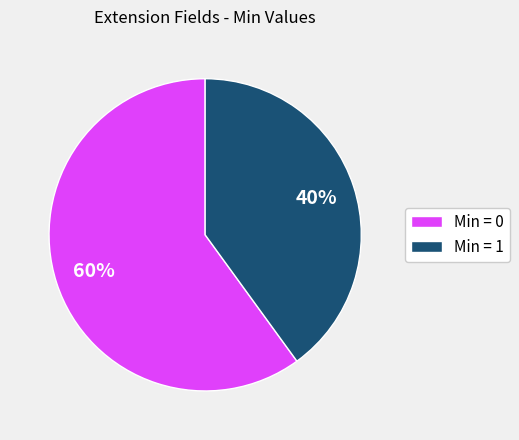

What is the largest slice in the pie chart?

Min = 0